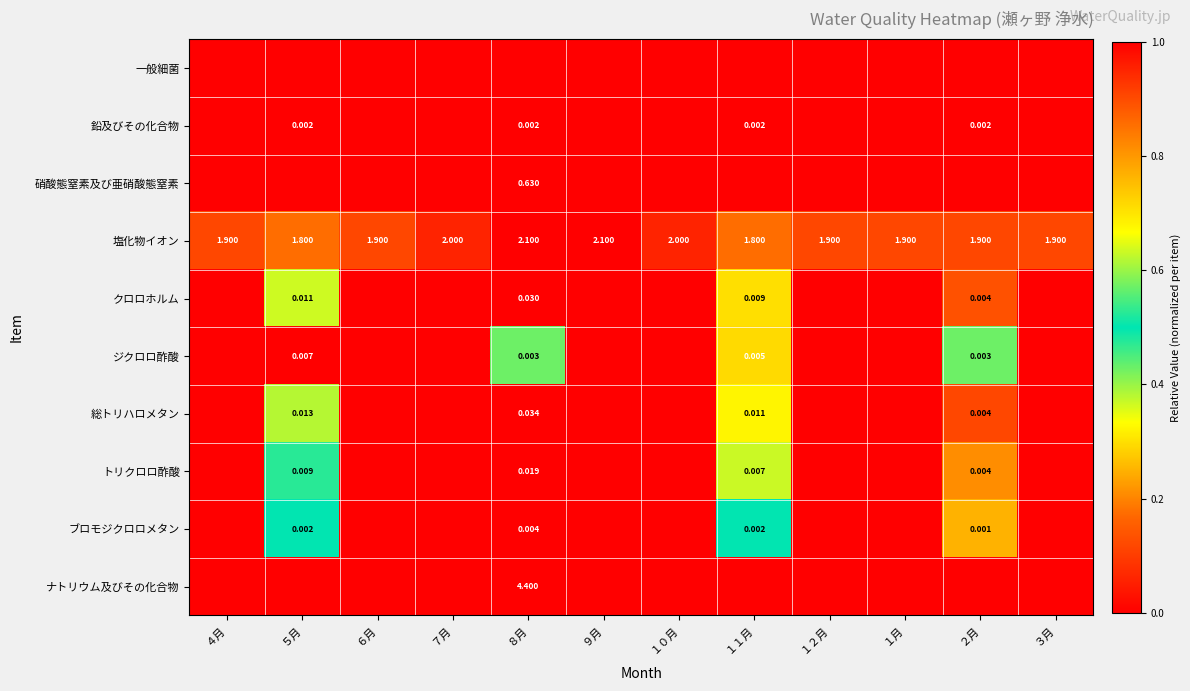

Is it true that ナトリウム及びその化合物 equals 0.0 at １１月?

True